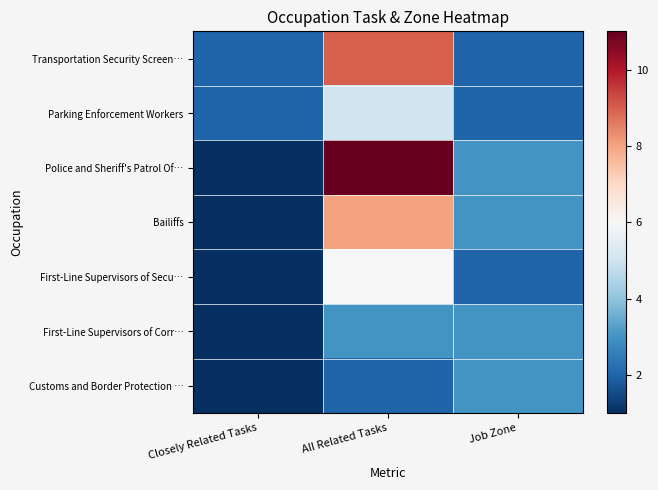

At which category is the sum across all series the highest?

All Related Tasks